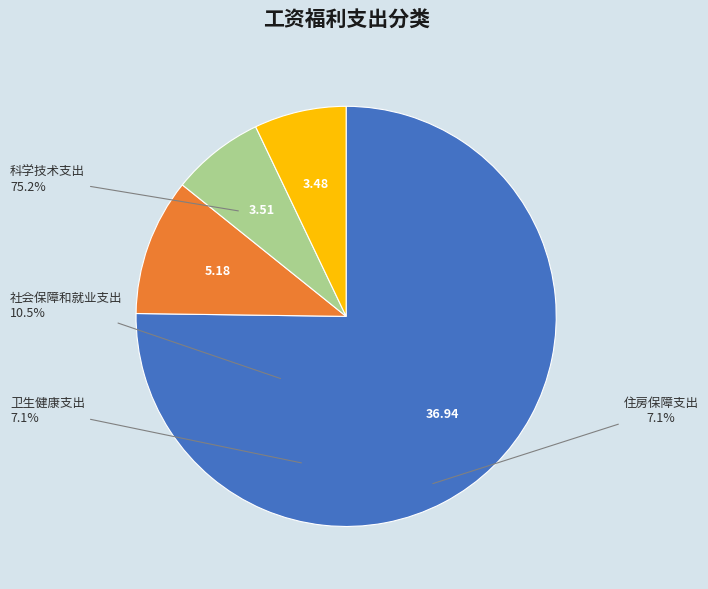

Does 科学技术支出 account for over 50% of the chart?

Yes